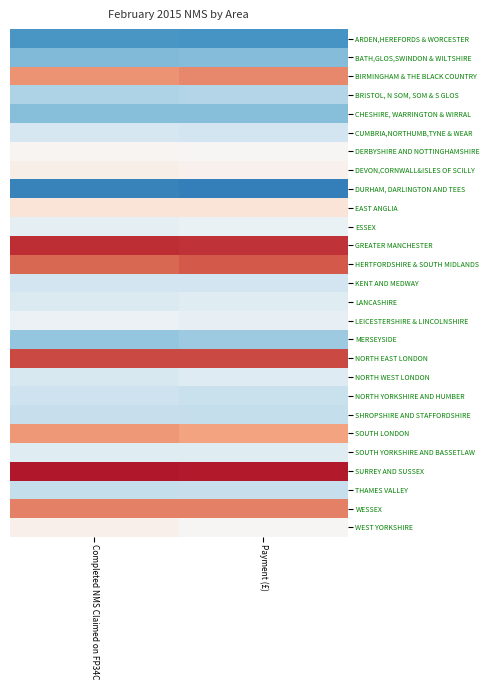

What is the spread (max minus min) of values at Completed NMS Claimed on FP34C?

3.7